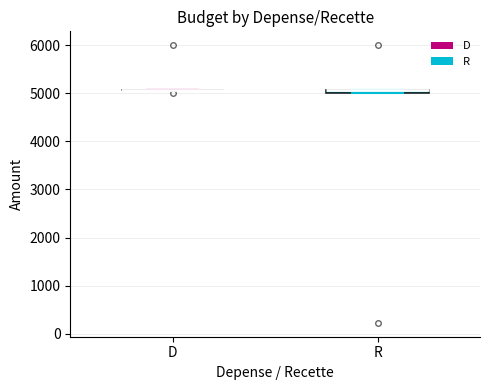

Where is the lower edge of the box for R on the y-axis? The values are not printed on the chart, so give them approximately, as read against the axis.

5000